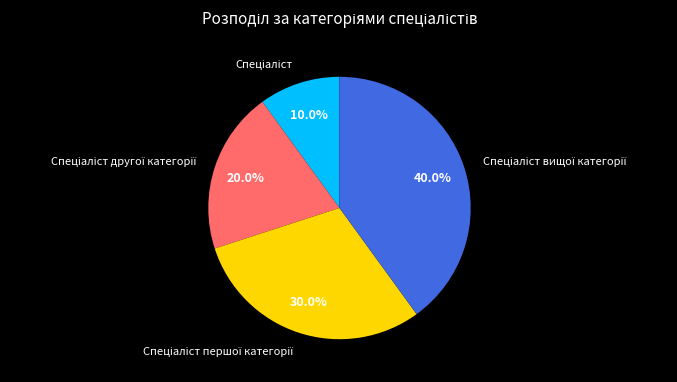

Is there any slice that represents more than half of the pie?

No